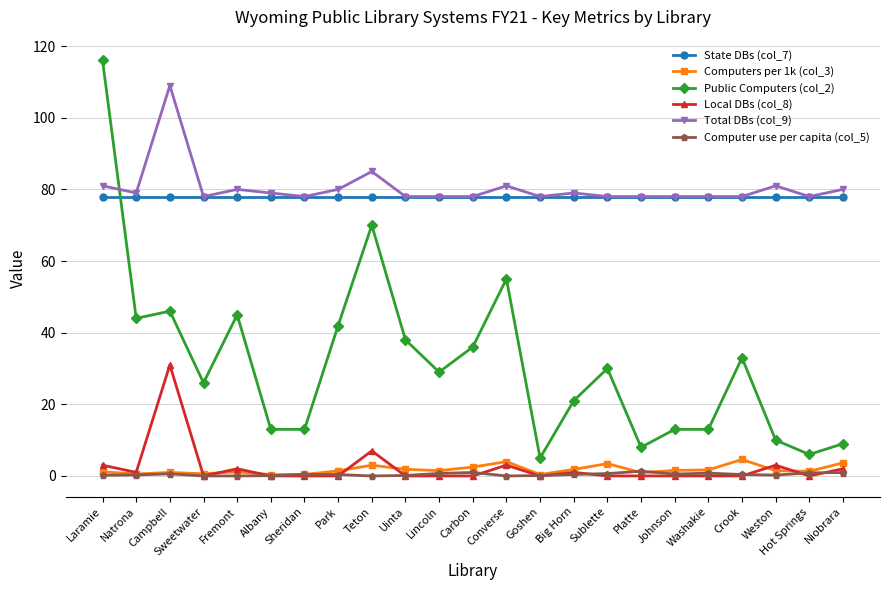

What is the maximum value shown in the chart?

116.0